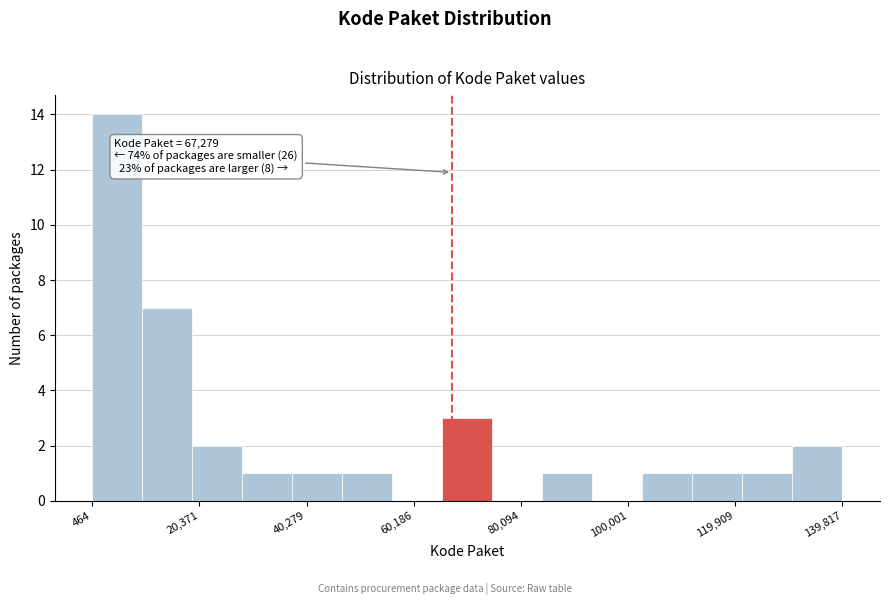

Which range on the x-axis has the tallest bar?

0 to 10000